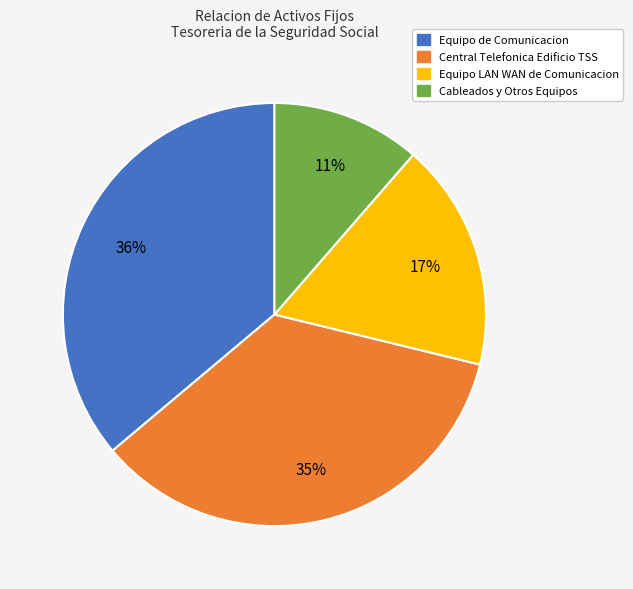

To the nearest percent, what percentage of the pie is Central Telefonica Edificio TSS?

35%